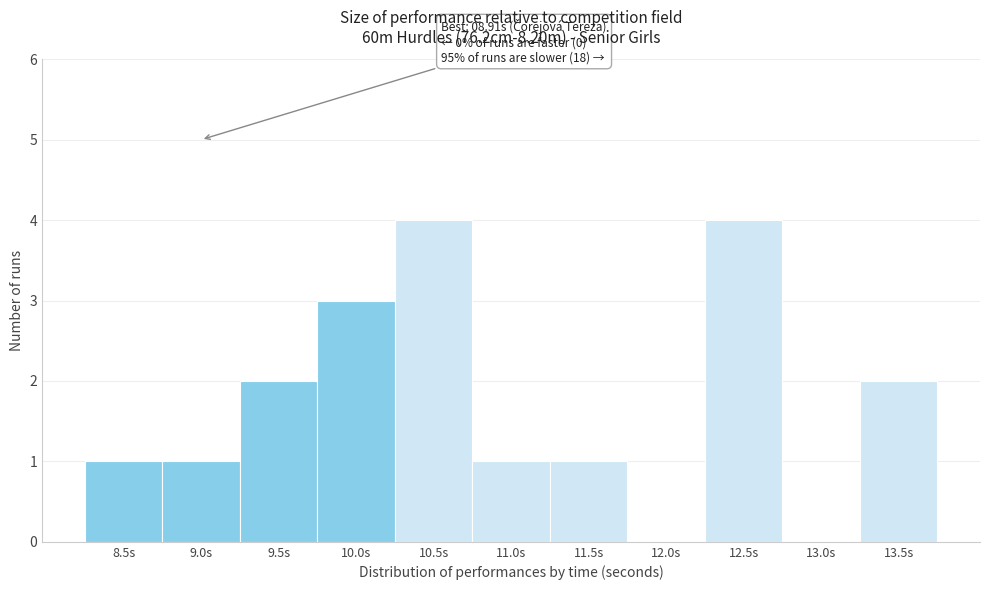

Reading left to right, extract all data points from this chart.

8.5s=1	9.0s=1	9.5s=2	10.0s=3	10.5s=4	11.0s=1	11.5s=1	12.0s=0	12.5s=4	13.0s=0	13.5s=2